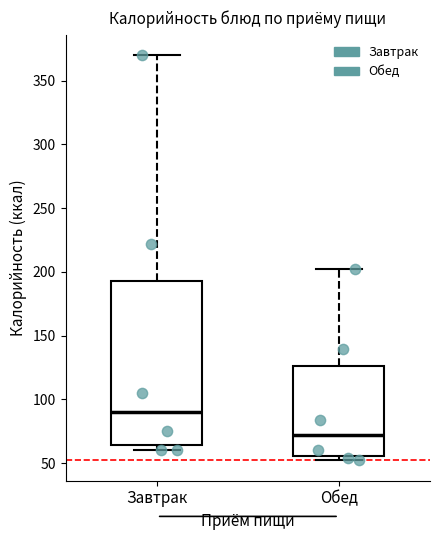

Which box's median line is the lowest?

Обед